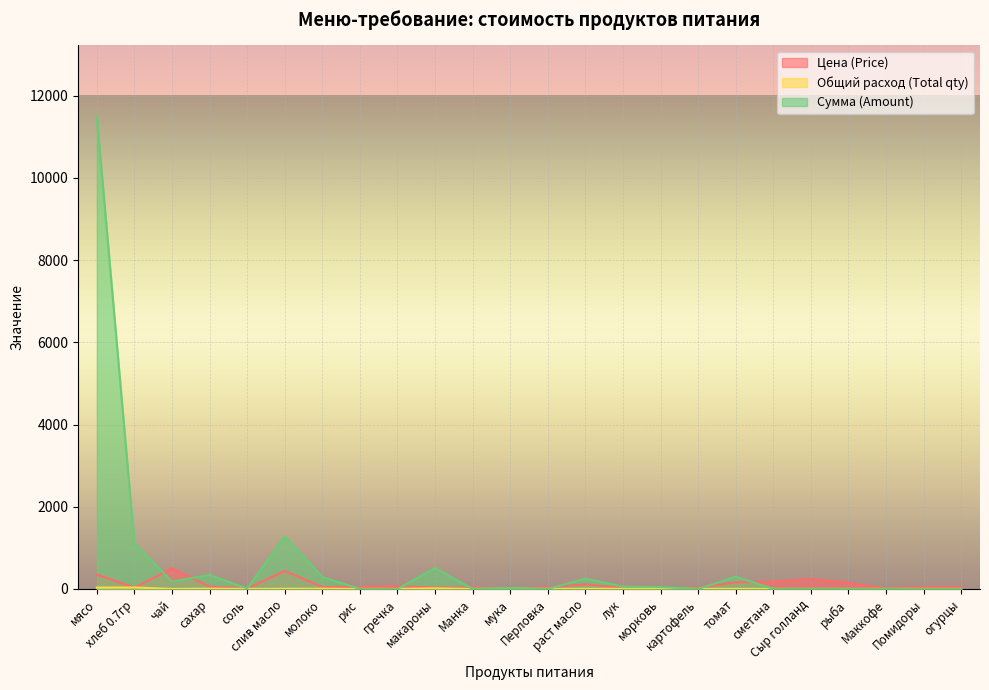

What is the spread (max minus min) of values at хлеб 0.7гр?

1081.3